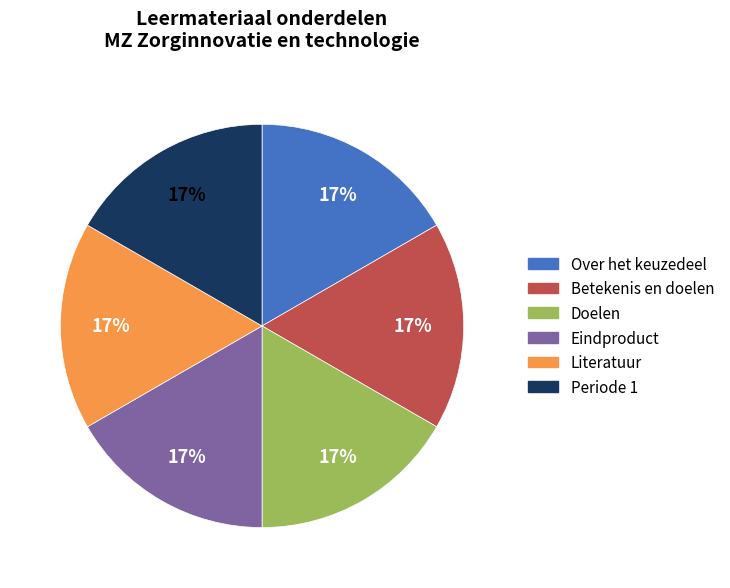

The Doelen slice represents 17% of the pie. True or false?

True